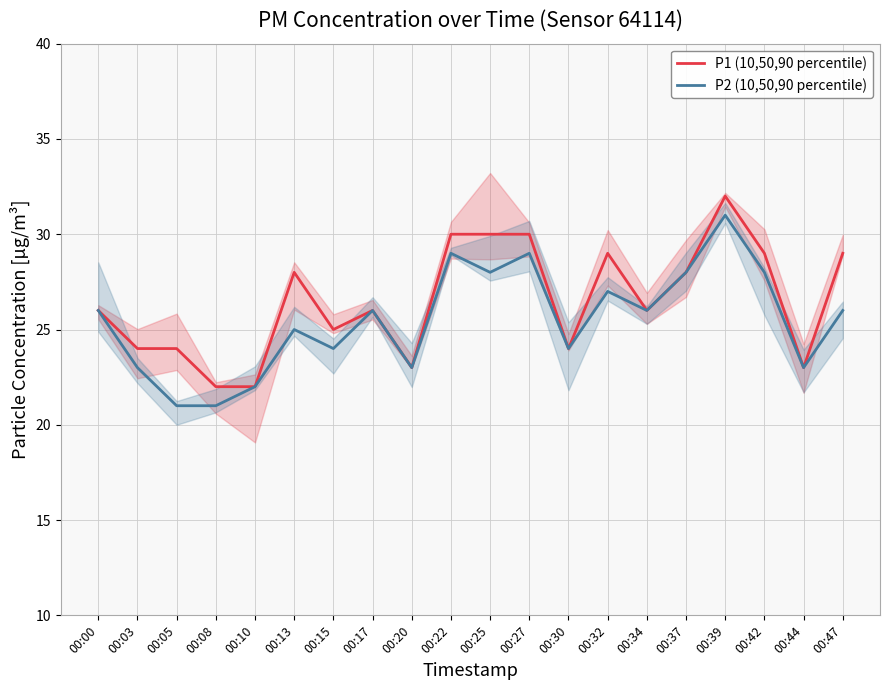

Is the value of P1 (10,50,90 percentile) at 00:32 greater than the value of P2 (10,50,90 percentile) at 00:03?

Yes